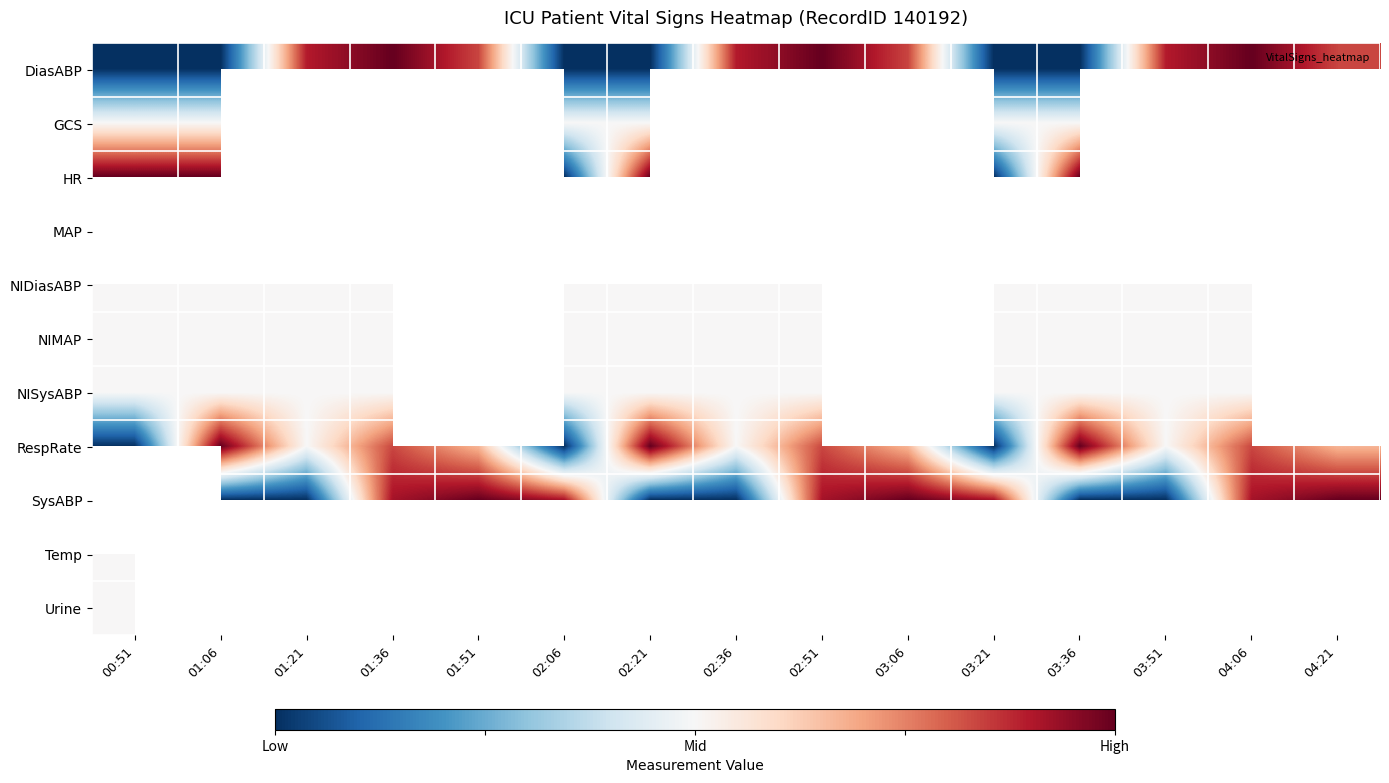

Which series has the widest spread of values?

SysABP